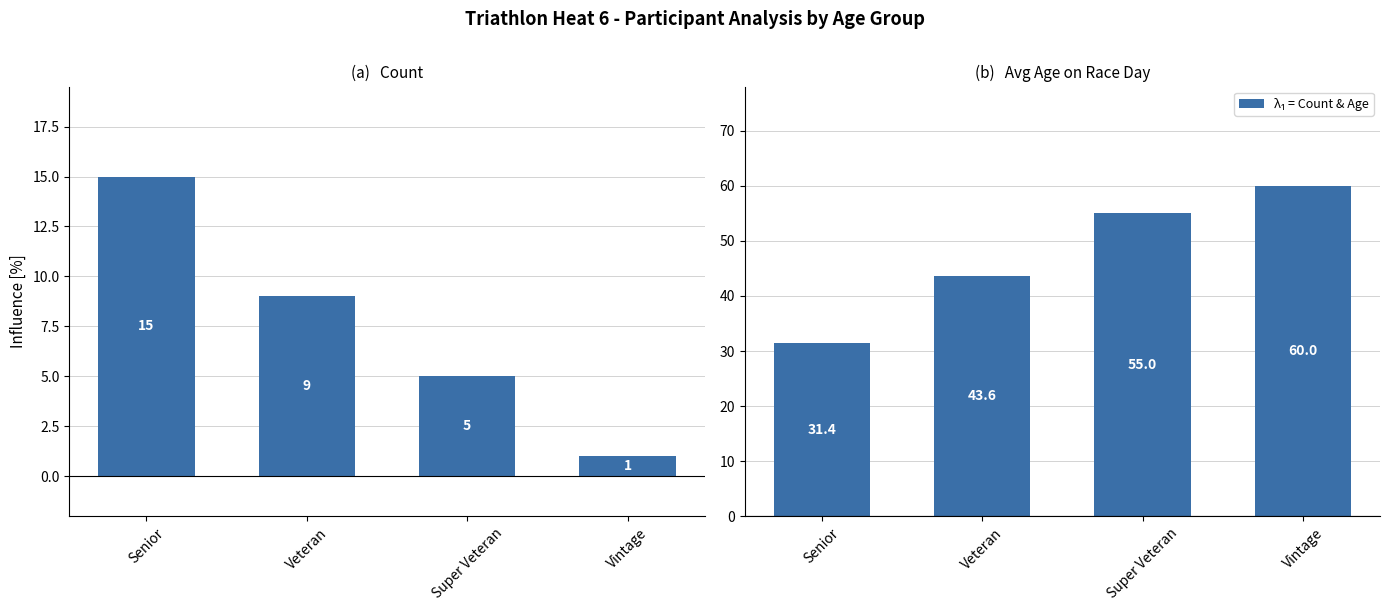

Reading left to right, extract all data points from this chart.

Count: Senior=15.0	Veteran=9.0	Super Veteran=5.0	Vintage=1.0
Avg Age: Senior=31.4	Veteran=43.6	Super Veteran=55.0	Vintage=60.0